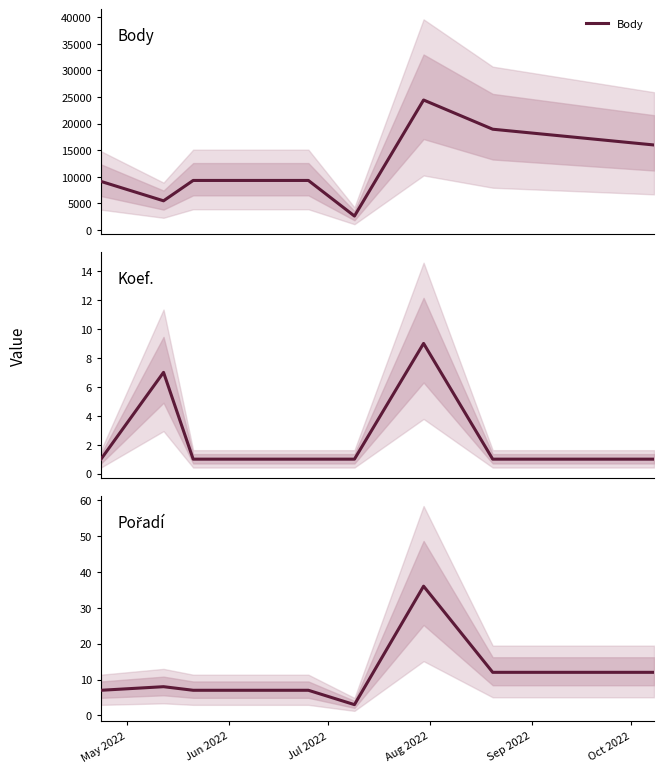

What is the maximum value for Body?

24417